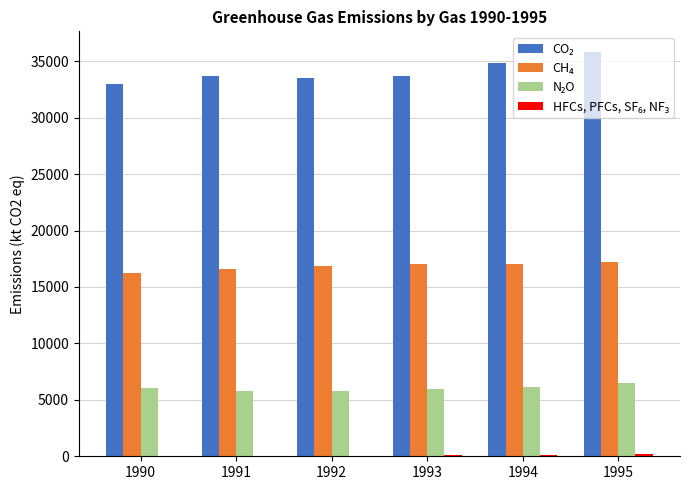

What is the maximum value shown in the chart?

35853.4